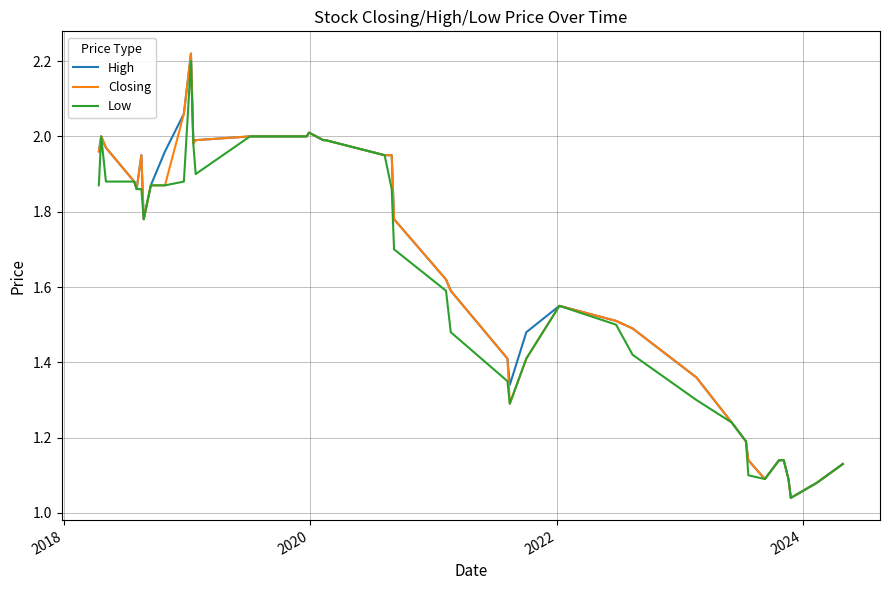

Rank the series by their maximum value, from lowest to highest.

Low, High, Closing